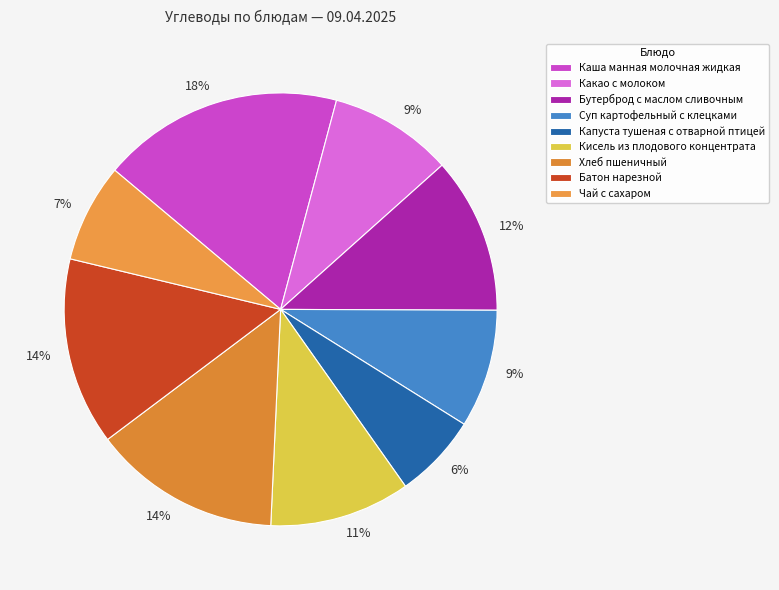

How many slices are in this pie chart?

9